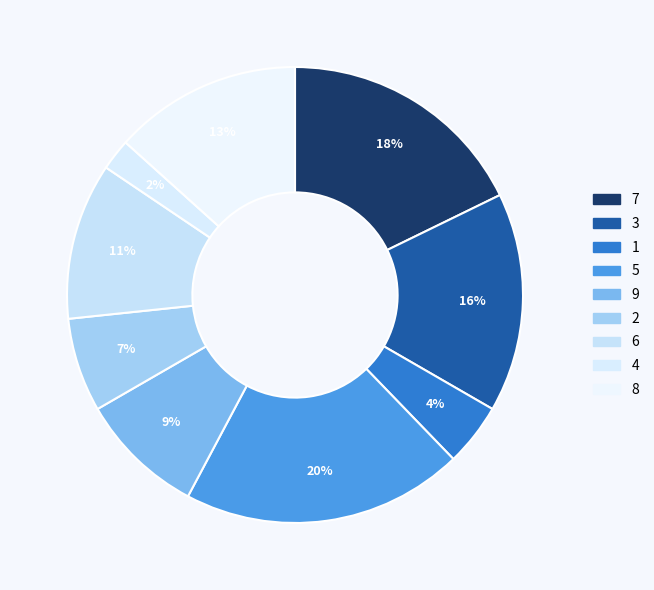

Is it true that 3 is 28% of the pie?

False